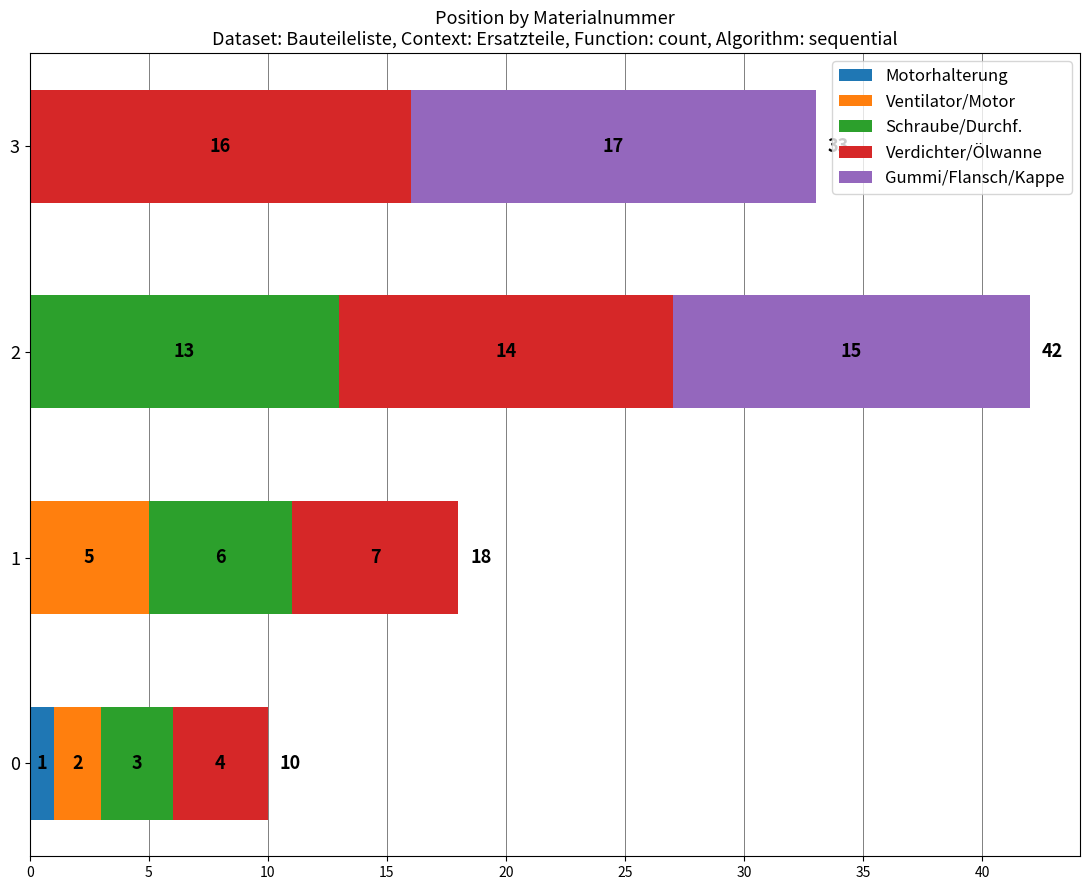

The value of Motorhalterung at 2 is 0. True or false?

True